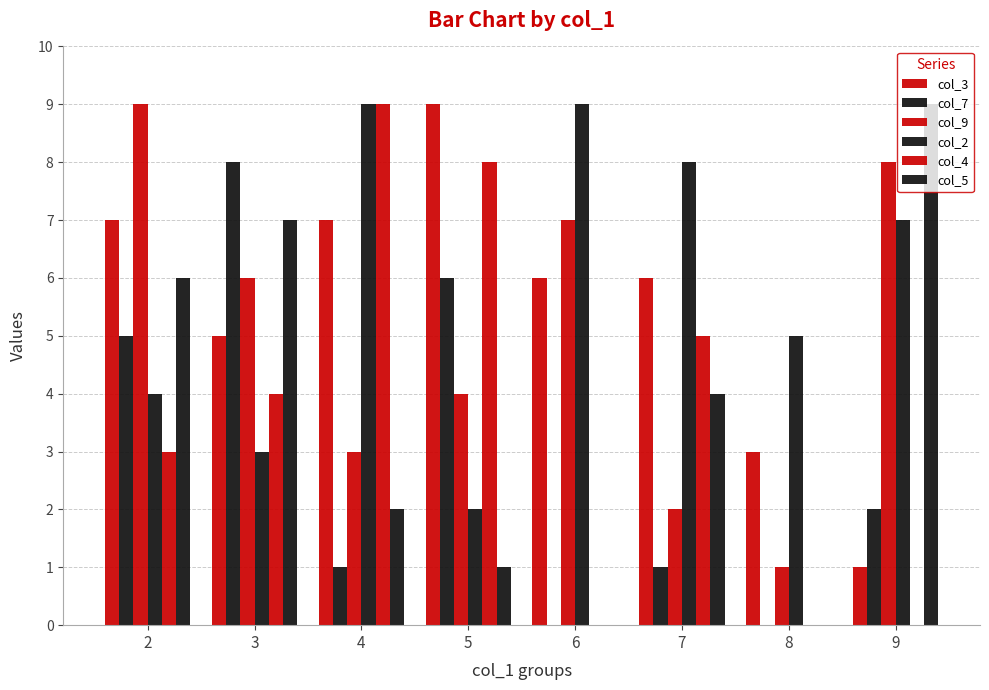

Reading left to right, transcribe all the data shown in this chart.

col_3: 7	5	7	9	6	6	3	1
col_7: 5	8	1	6	0	1	0	2
col_9: 9	6	3	4	7	2	1	8
col_2: 4	3	9	2	9	8	5	7
col_4: 3	4	9	8	0	5	0	0
col_5: 6	7	2	1	0	4	0	9